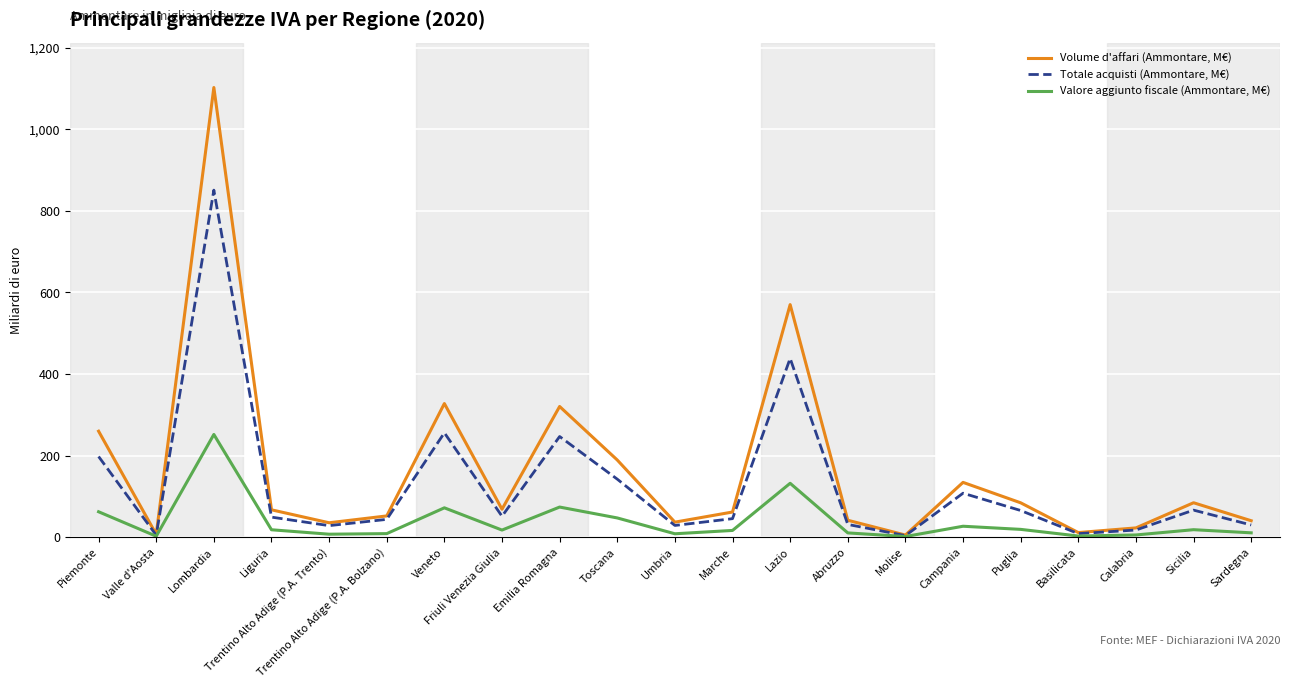

What is the average value of the Totale acquisti (Ammontare, M€) series?

129.0